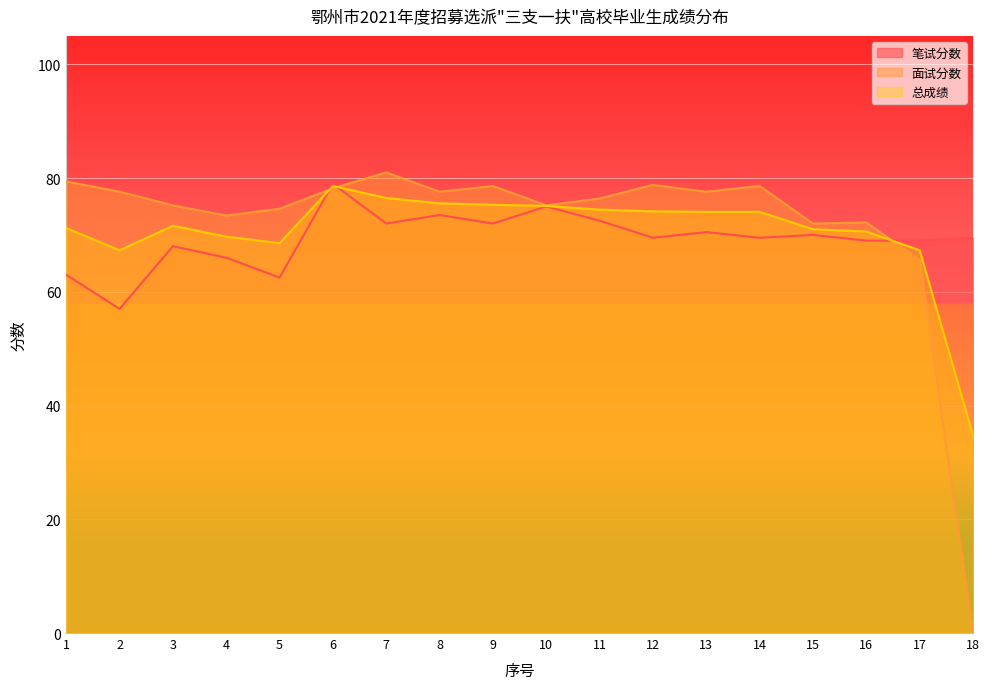

How many lines are shown in the chart?

3